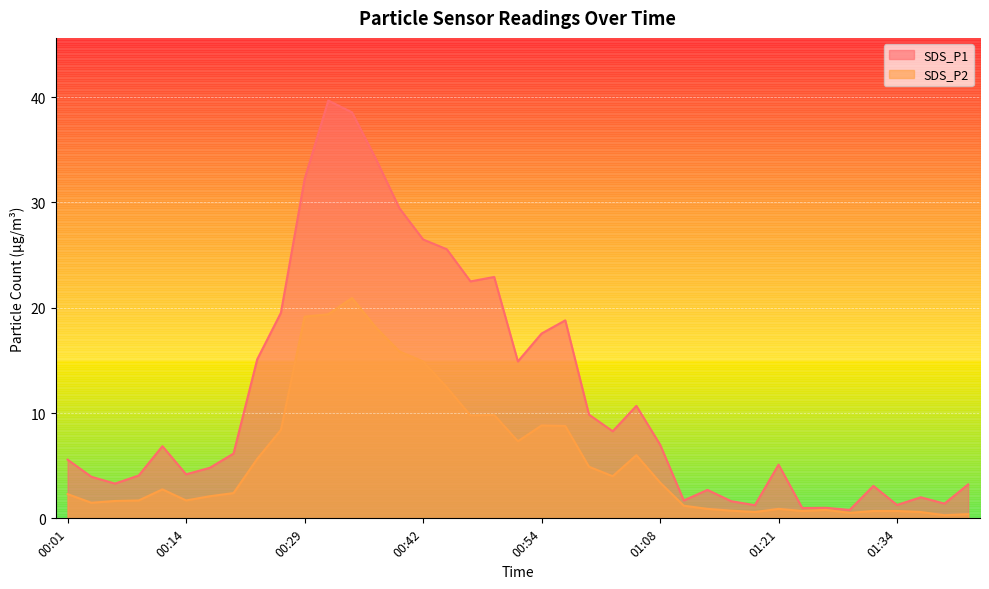

How many data points in SDS_P1 are above 6?

20